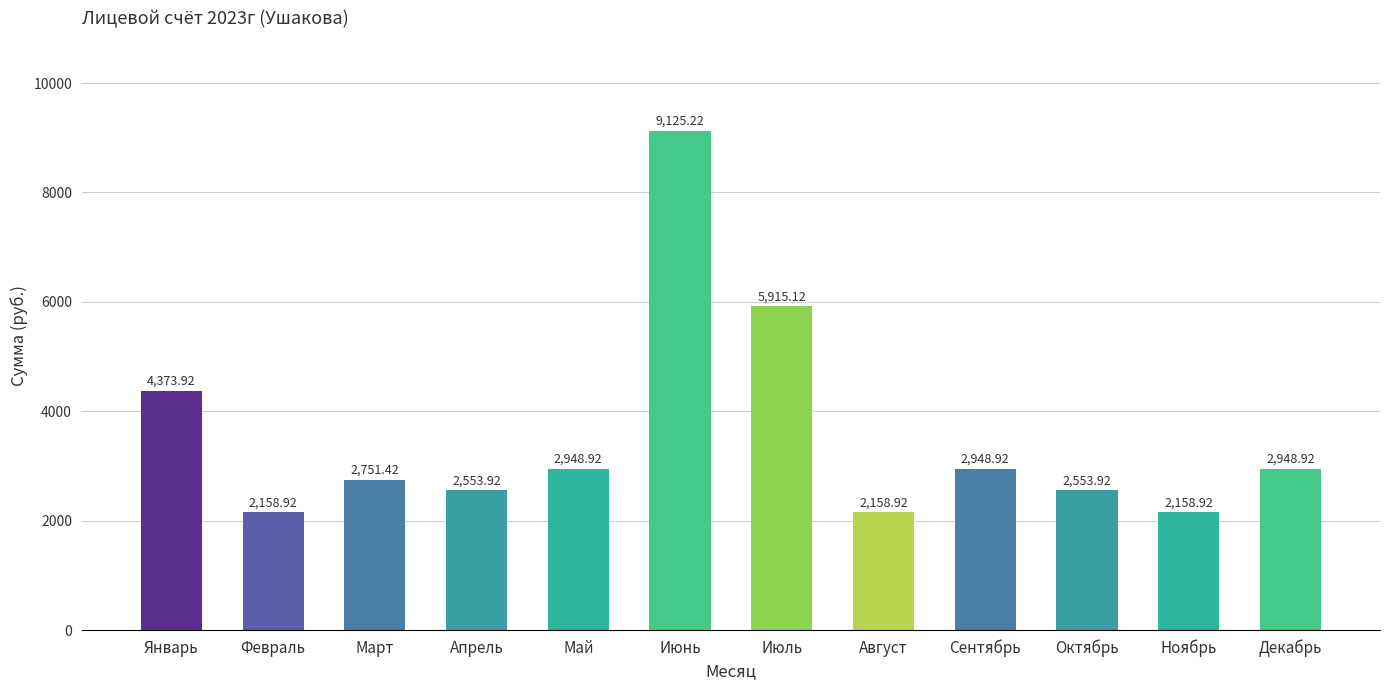

What is the approximate value at Декабрь?

2948.9